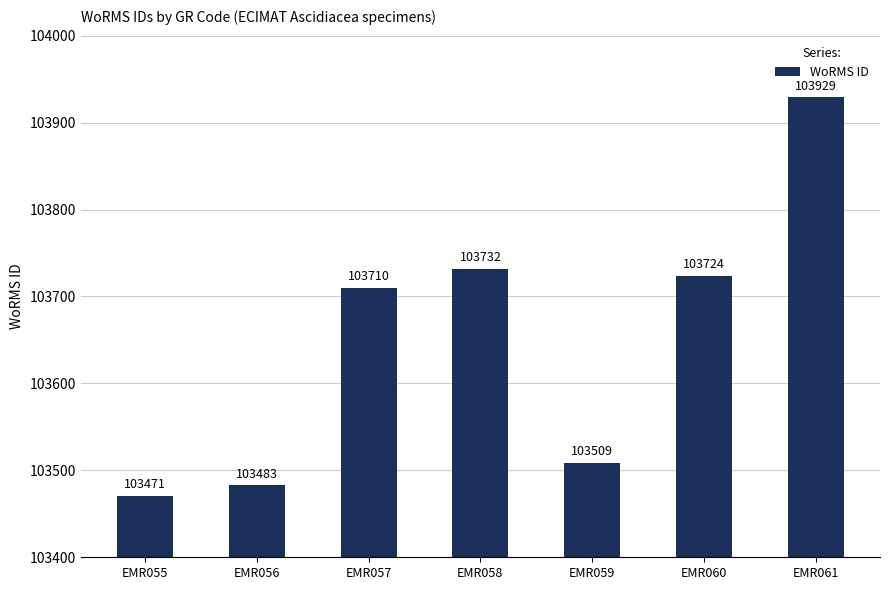

How many values are below 103710?

3